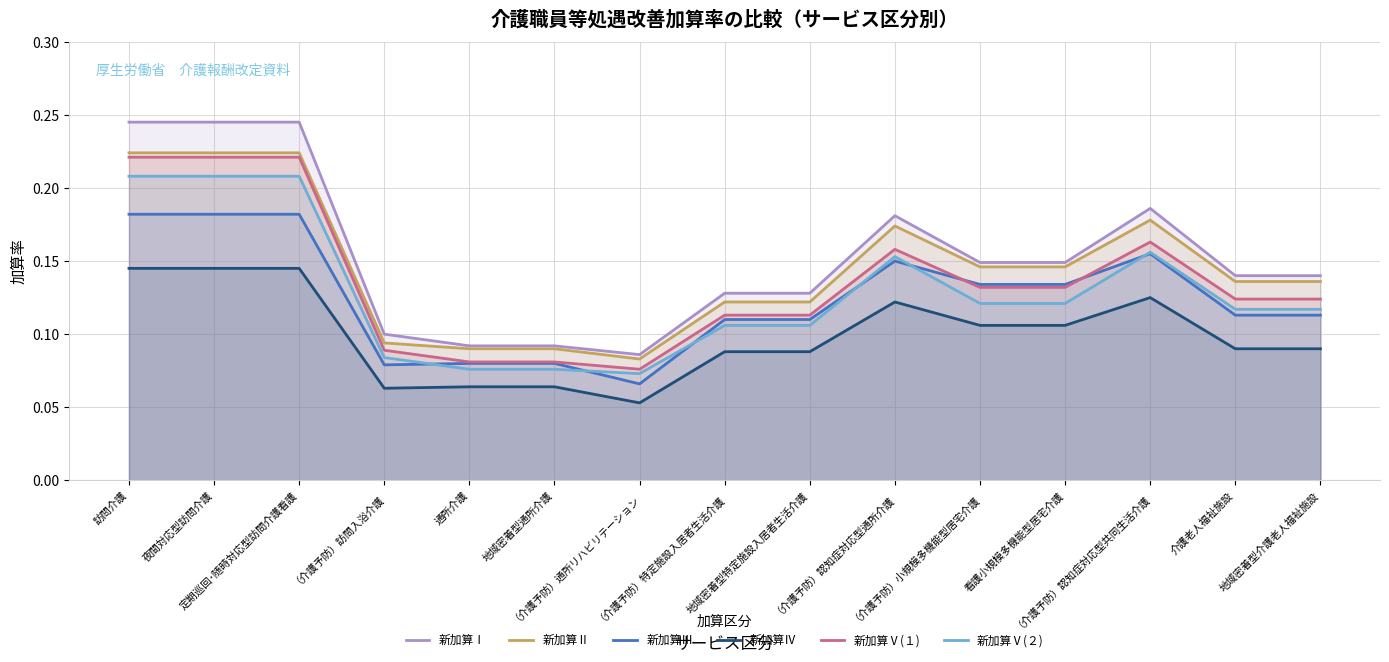

Which series has the largest total across all categories?

新加算Ⅰ